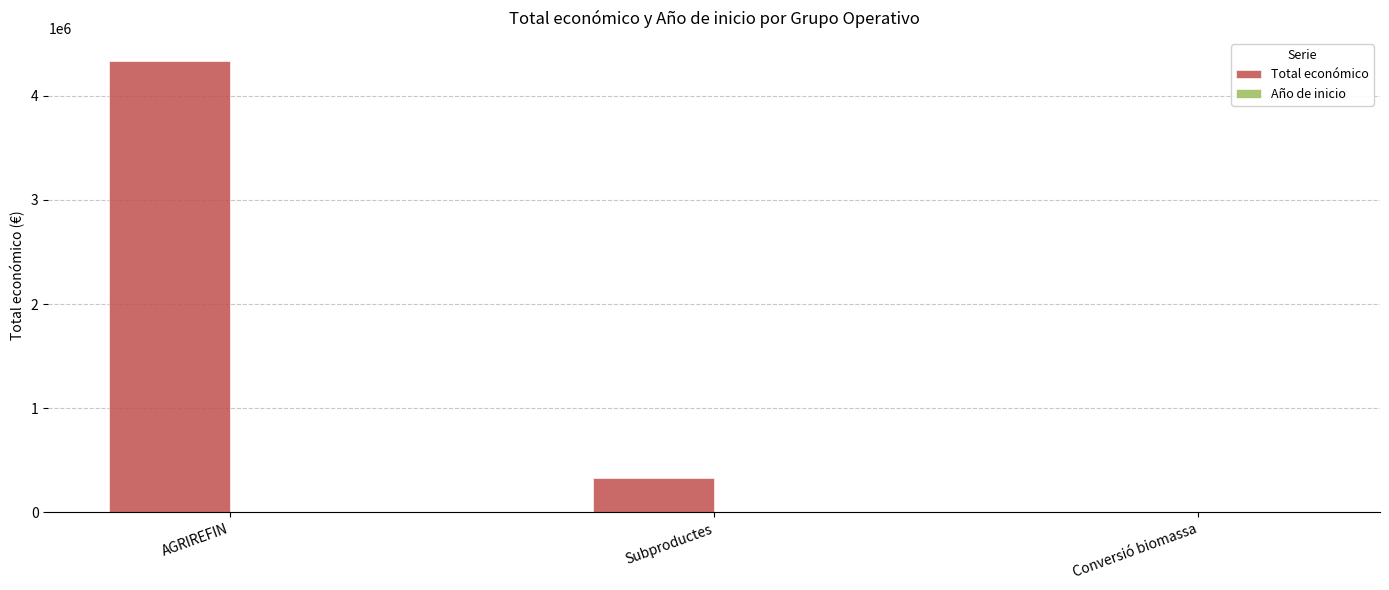

Count the number of data series in this chart.

2